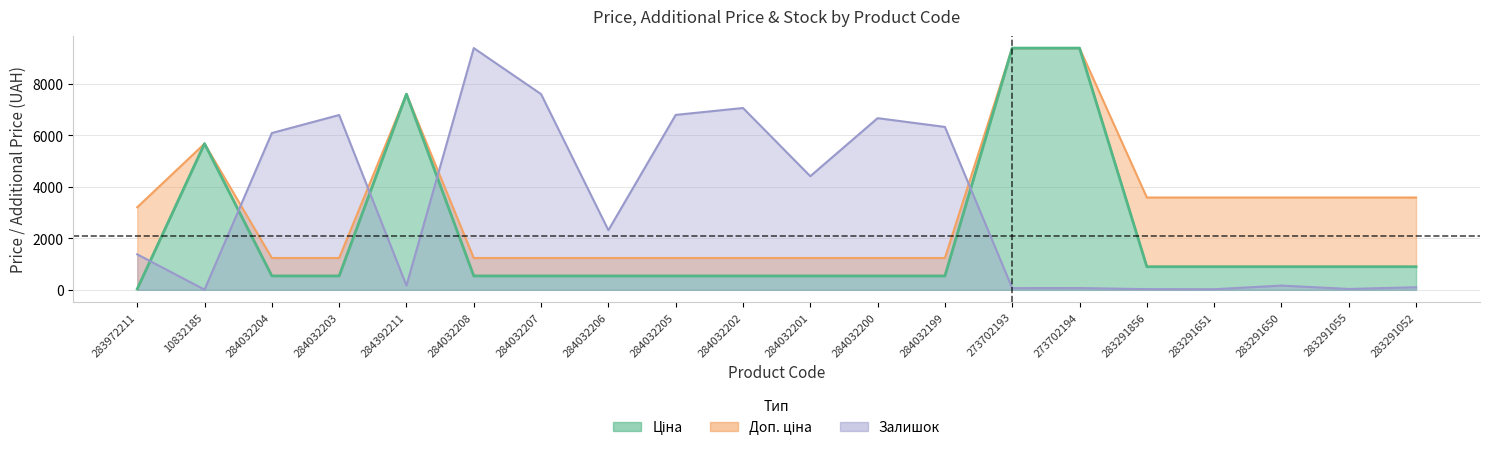

The Ціна series shows 833.3 at 284032206. True or false?

False